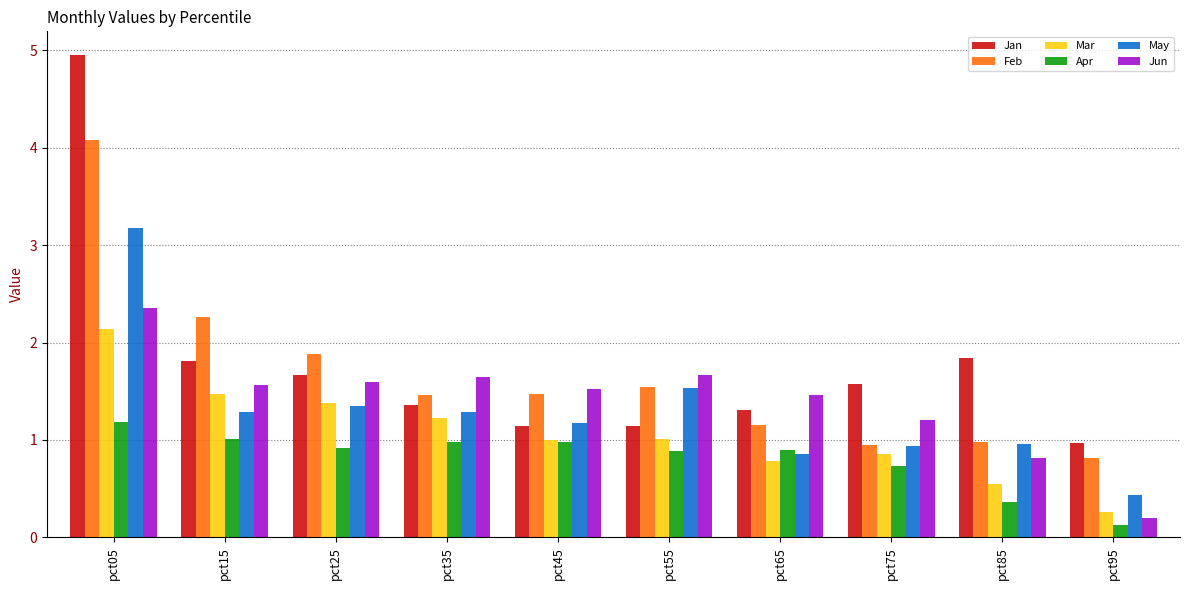

What value does the Apr series have at pct75?

0.7